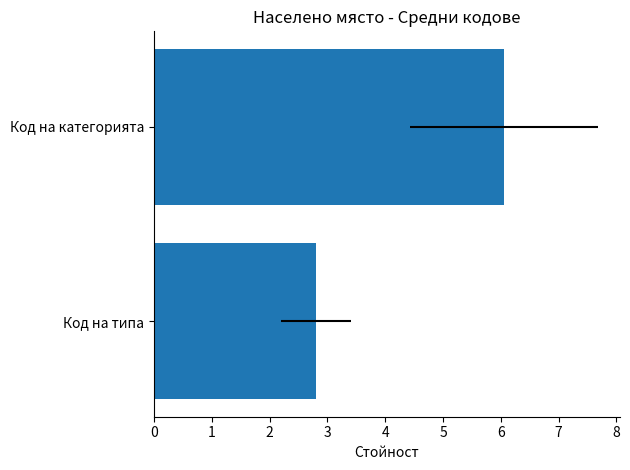

The chart shows a value of 2.8 at Код на типа. True or false?

True